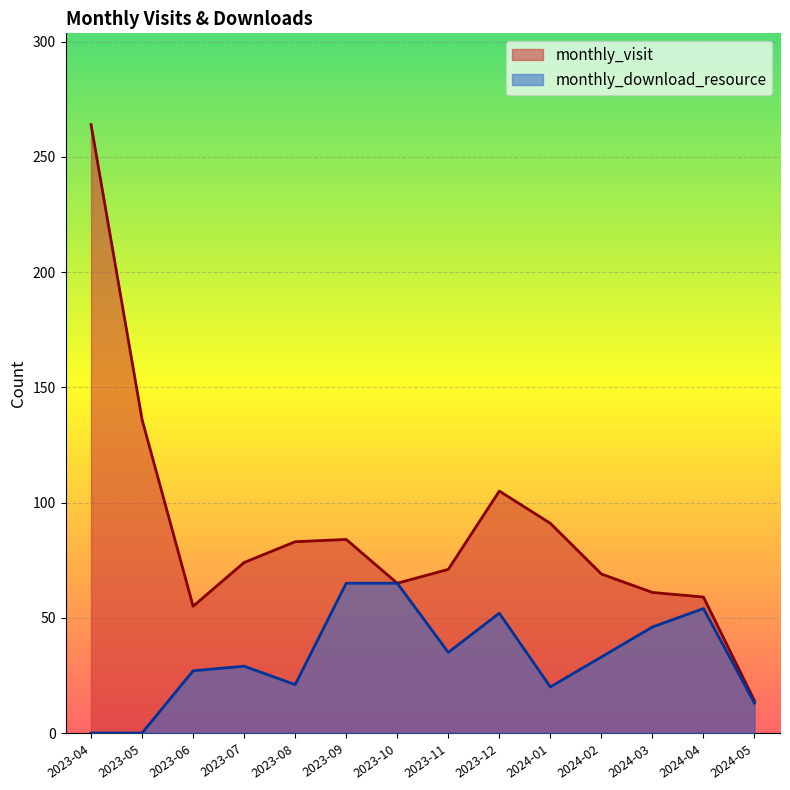

How many values in the monthly_download_resource series exceed 33?

6